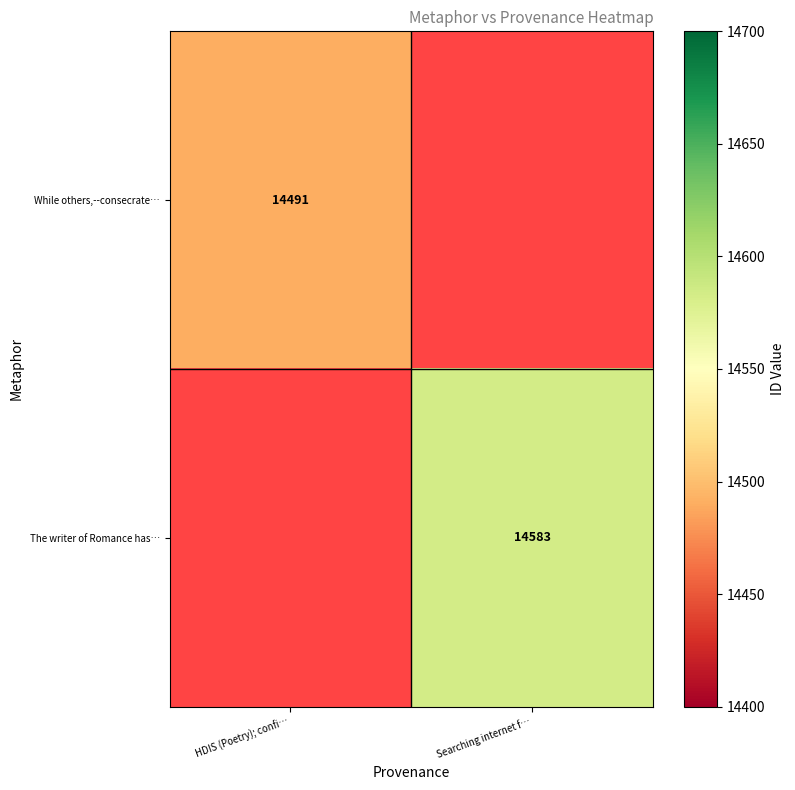

Is the value of The writer of Romance has… at Searching internet f… greater than the value of While others,--consecrate… at HDIS (Poetry); confi…?

Yes